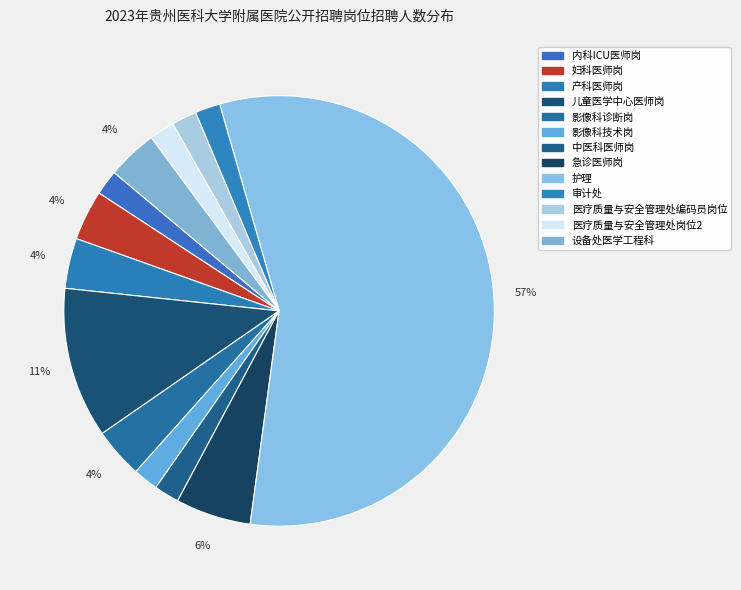

How many segments does this pie chart have?

13